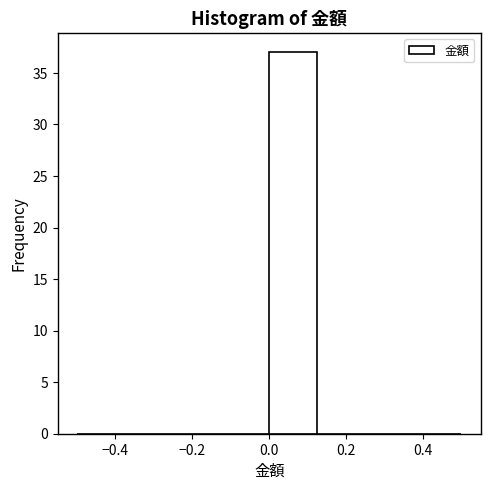

Reading left to right, transcribe this chart: for each bar, give the range it covers on the x-axis and its height. Neither the bar edges nor the heights are printed on the chart, so give them approximately, as read against the axes.

-0.500 to -0.375: 0
-0.375 to -0.250: 0
-0.250 to -0.125: 0
-0.125 to 0.000: 0
0.000 to 0.125: 37
0.125 to 0.250: 0
0.250 to 0.375: 0
0.375 to 0.500: 0